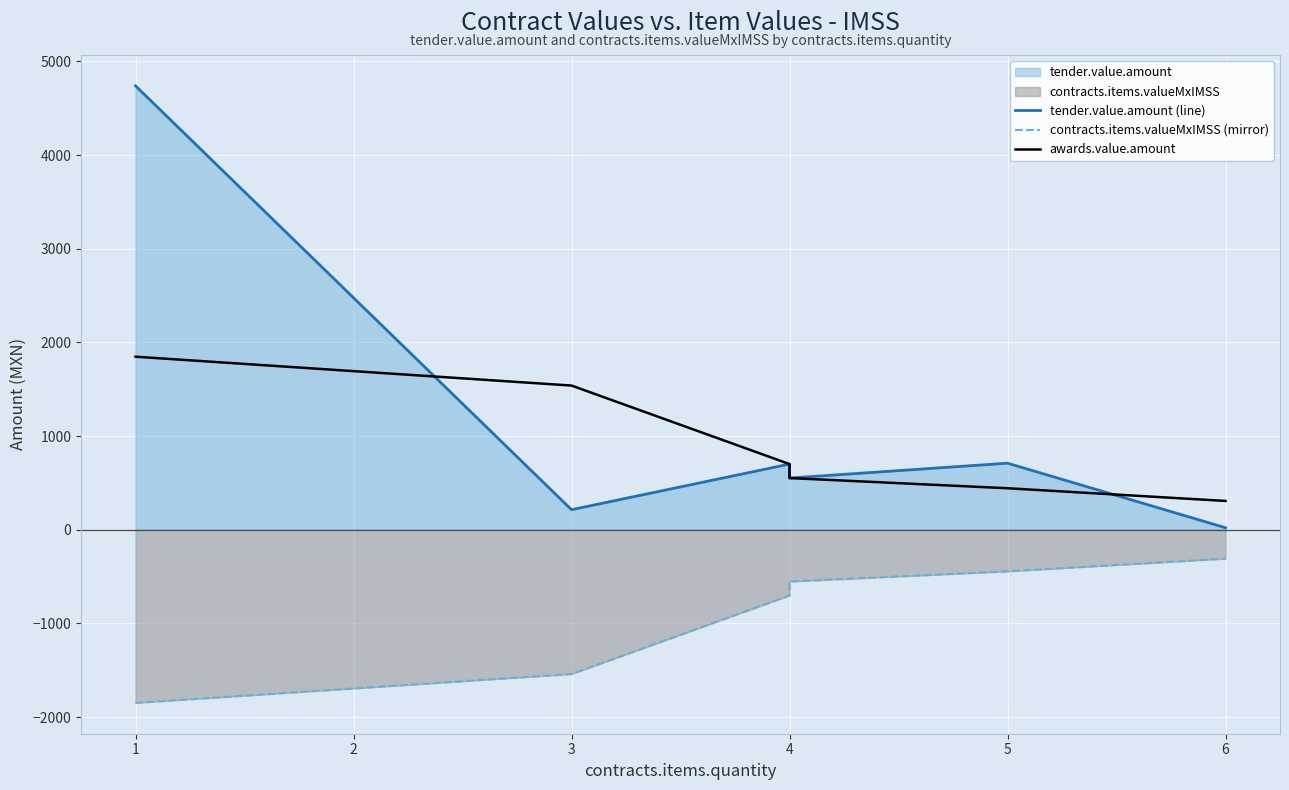

Rank the categories by contracts.items.valueMxIMSS (mirror) value from lowest to highest.

1, 3, 4, 4, 5, 6